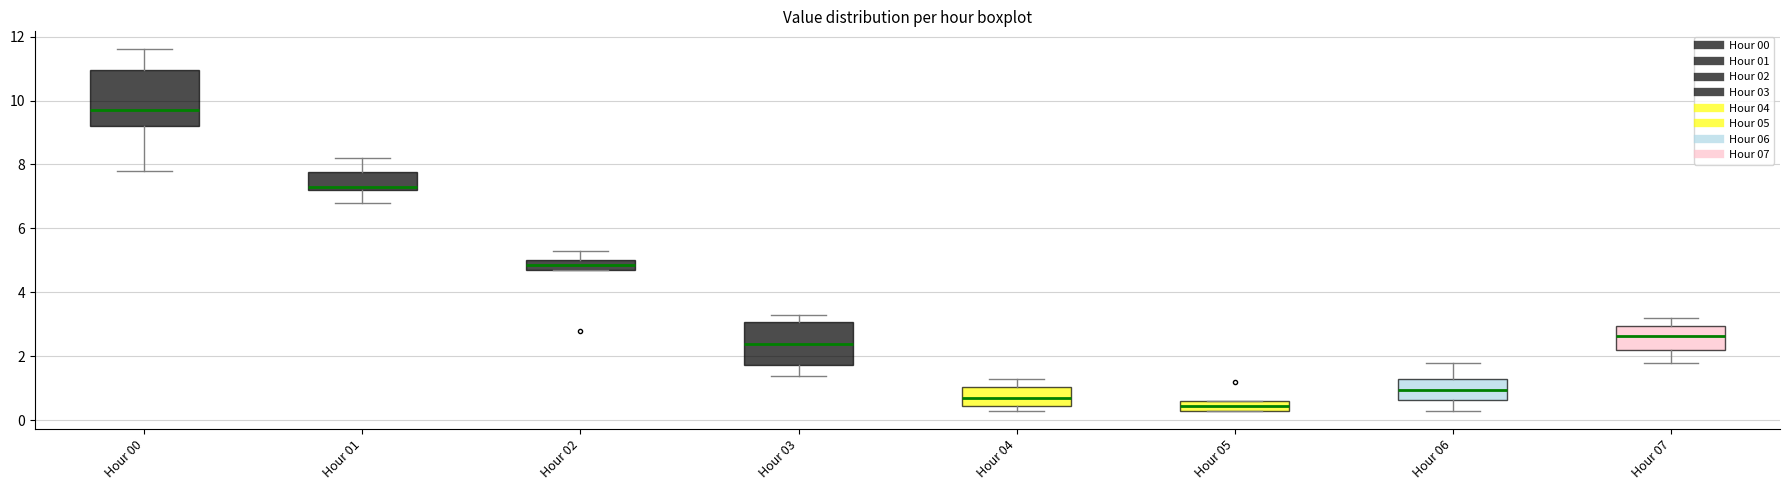

Where is the lower edge of the box for Hour 02 on the y-axis? The values are not printed on the chart, so give them approximately, as read against the axis.

4.8